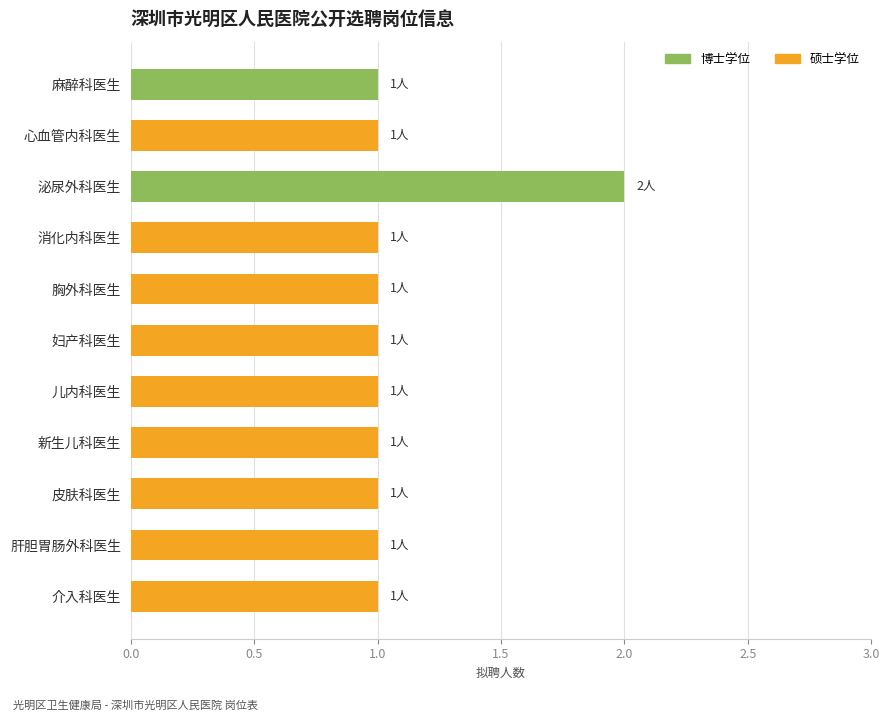

What is the ratio of the value at 消化内科医生 to the value at 胸外科医生?

1.0